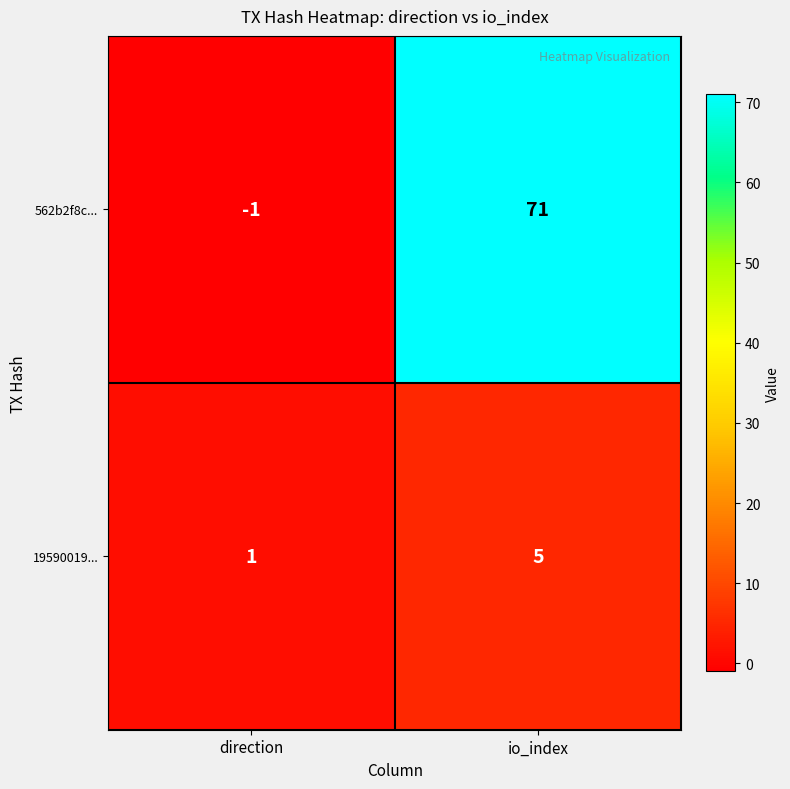

Reading left to right, what are all the values shown in this chart?

562b2f8c...: -1	71
19590019...: 1	5